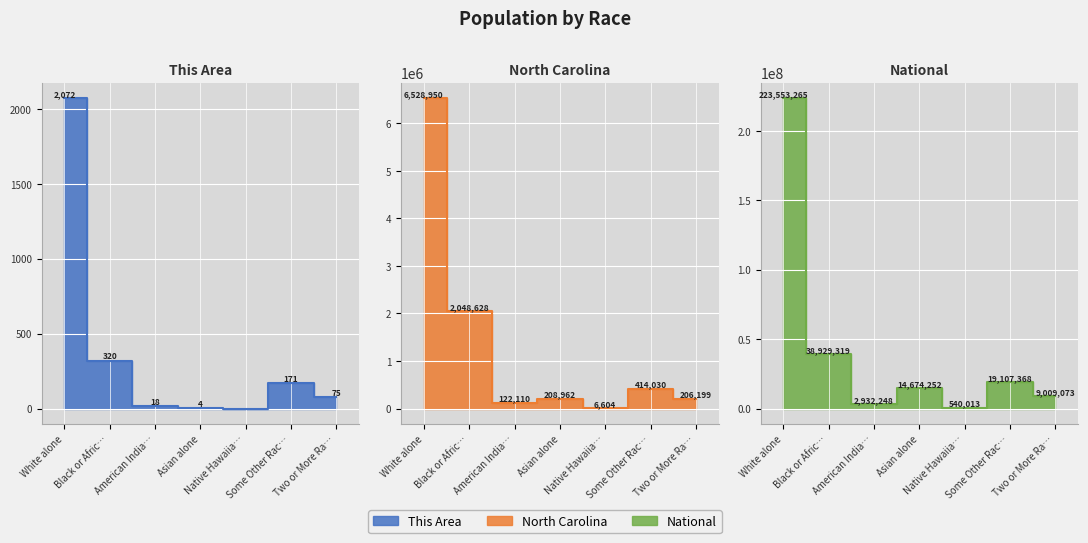

Between White alone and Native Hawaiia…, which series saw the biggest shift?

National